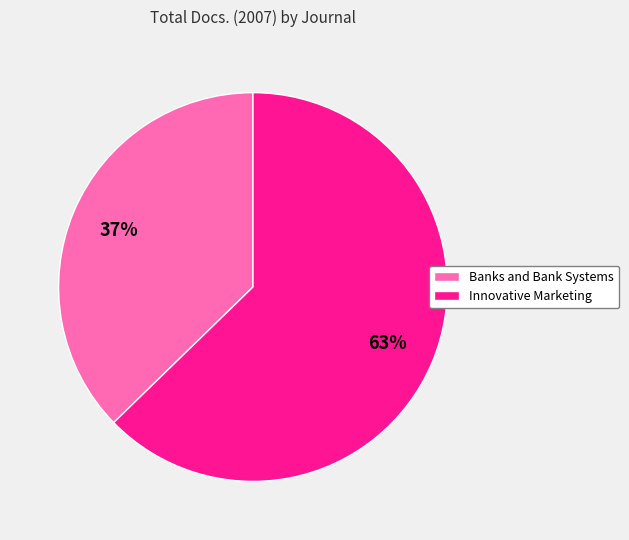

Which slice is the smallest?

Banks and Bank Systems